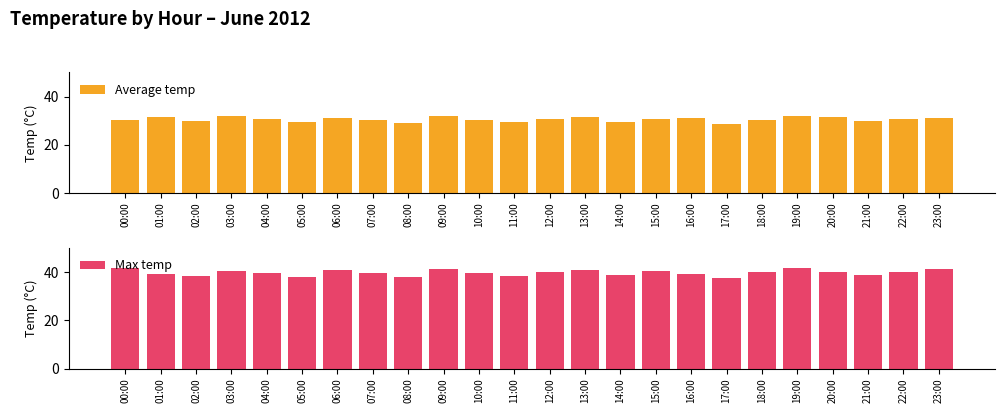

How many groups of bars are there?

24